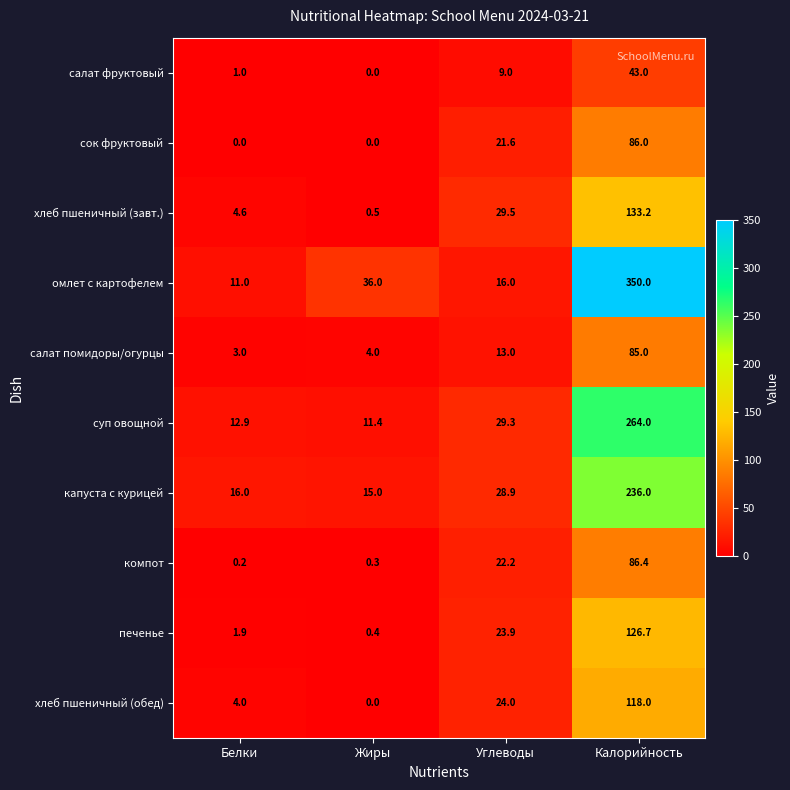

Rank the series by their maximum value, from lowest to highest.

салат фруктовый, салат помидоры/огурцы, сок фруктовый, компот, хлеб пшеничный (обед), печенье, хлеб пшеничный (завт.), капуста с курицей, суп овощной, омлет с картофелем